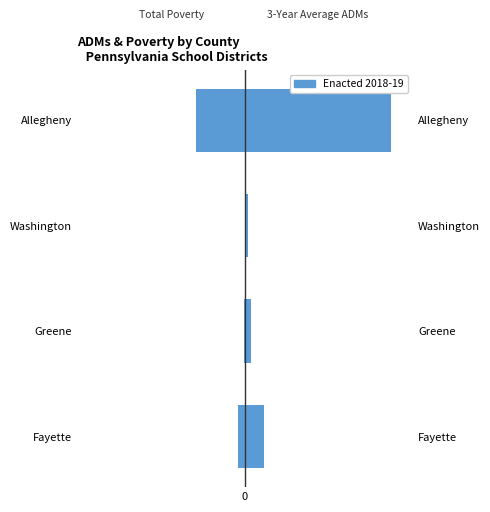

Which series has the largest total across all categories?

3-Year Average ADMs